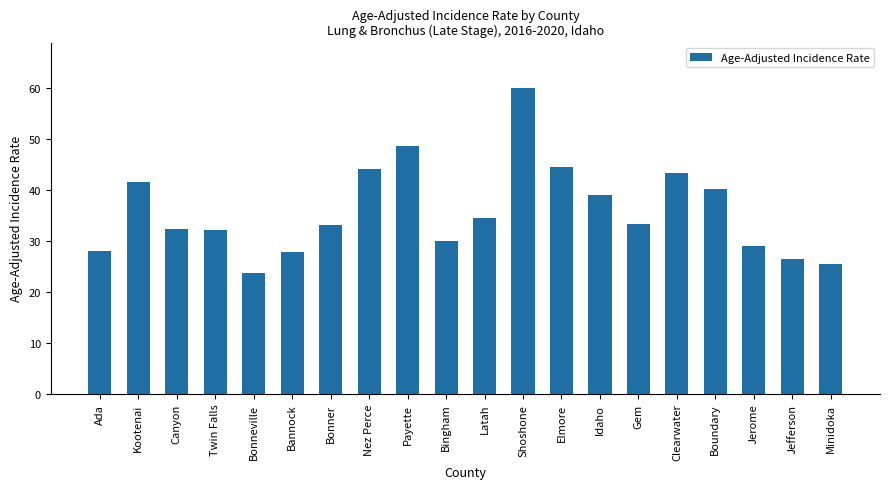

What is the ratio of the value at Shoshone to the value at Latah?

1.7